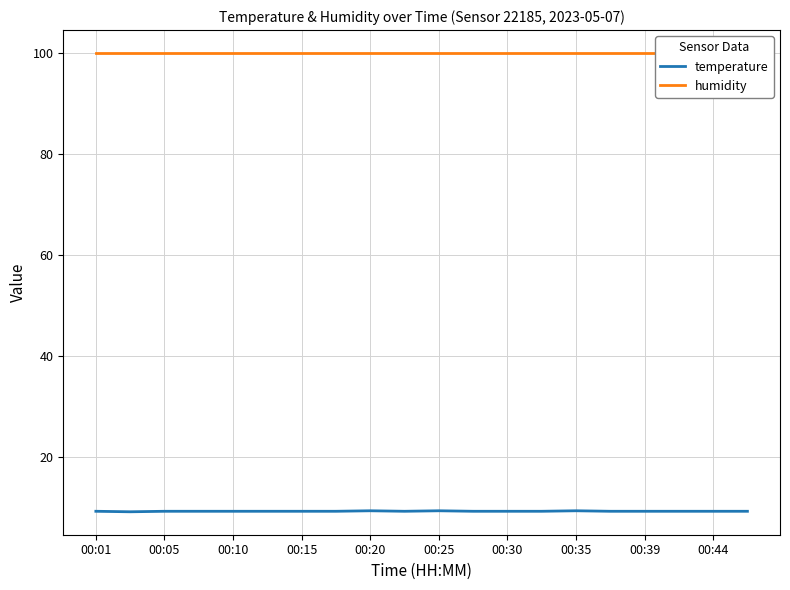

What is the maximum value for temperature?

9.4